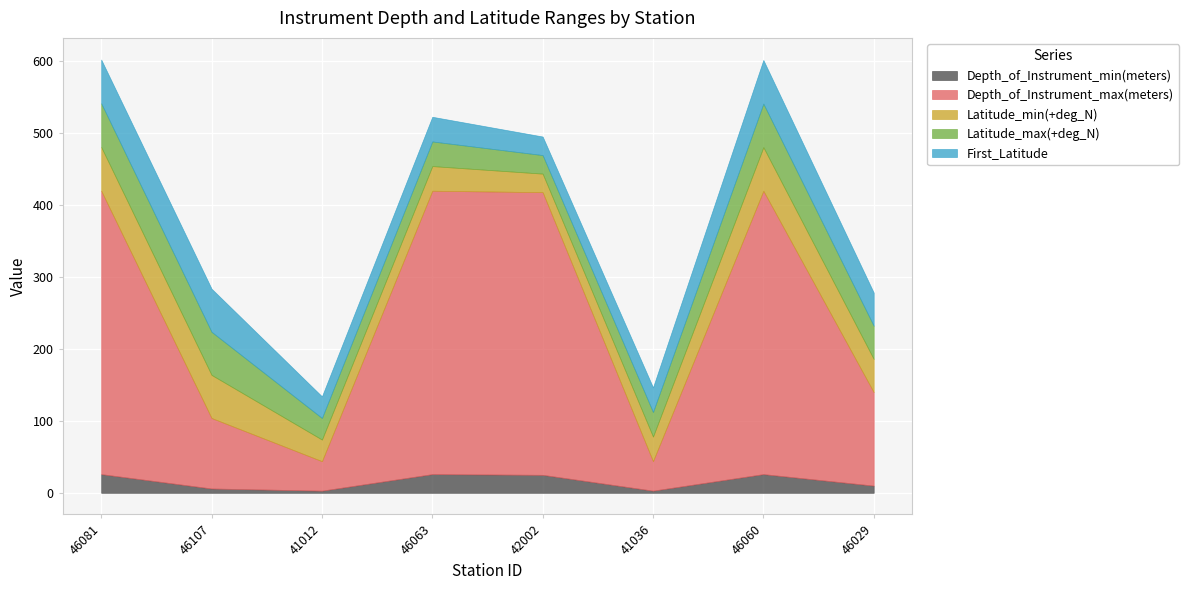

What are all the series names shown in the legend?

Depth_of_Instrument_min(meters), Depth_of_Instrument_max(meters), Latitude_min(+deg_N), Latitude_max(+deg_N), First_Latitude